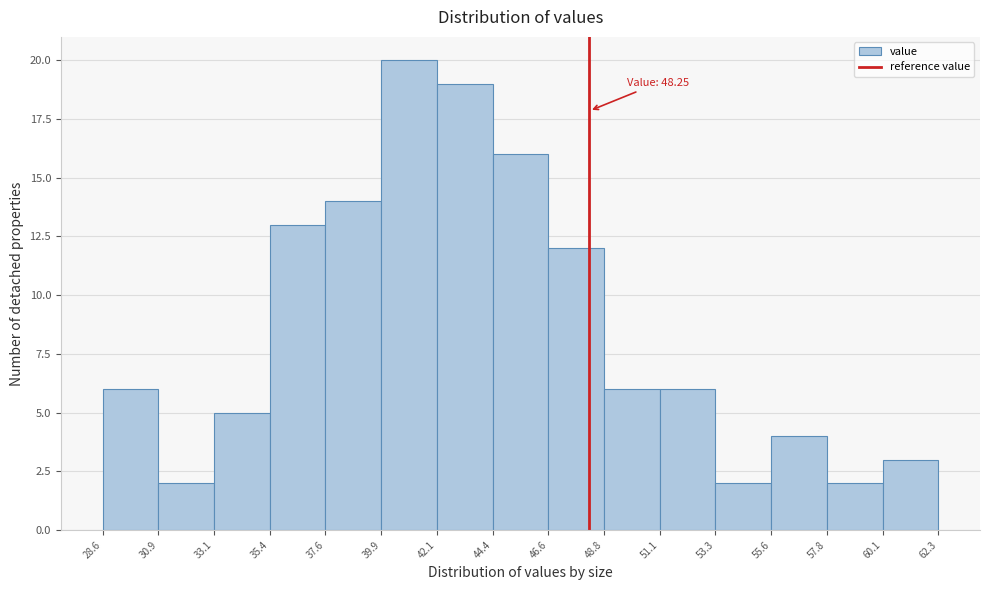

Which range on the x-axis has the tallest bar?

39.9 to 42.1